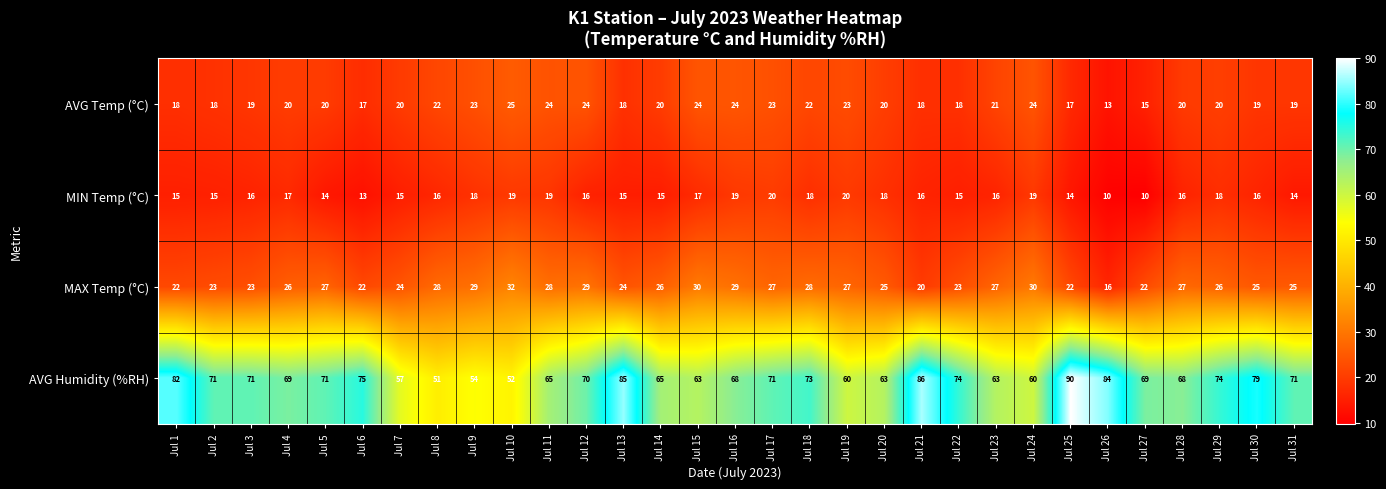

What is the difference between the maximum and second lowest values in the AVG Humidity (%RH) series?

38